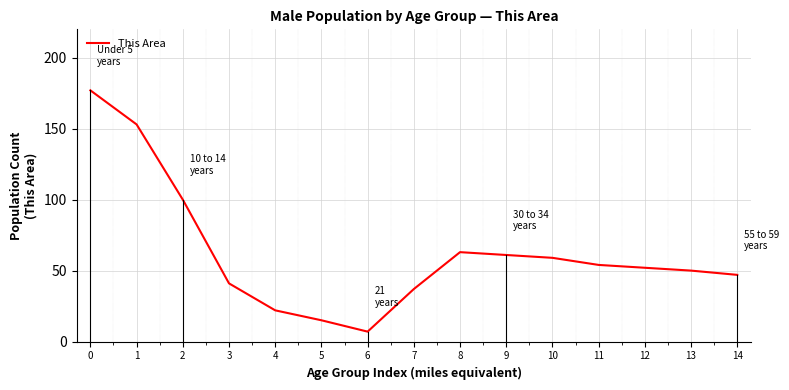

What is the ratio of the value at 2 to the value at 0?

0.6